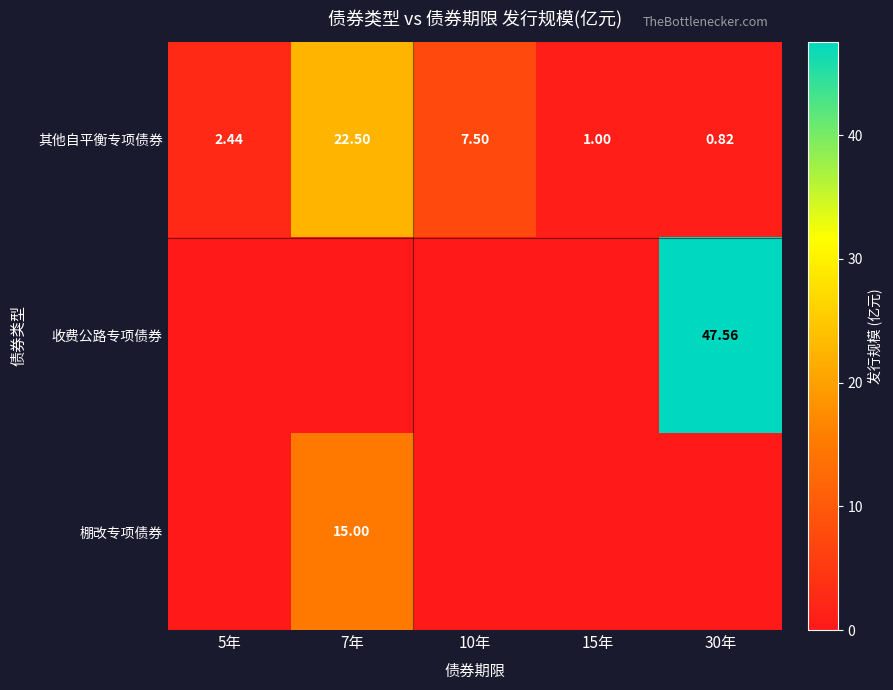

Is the value of 棚改专项债券 at 7年 greater than the value of 其他自平衡专项债券 at 7年?

No